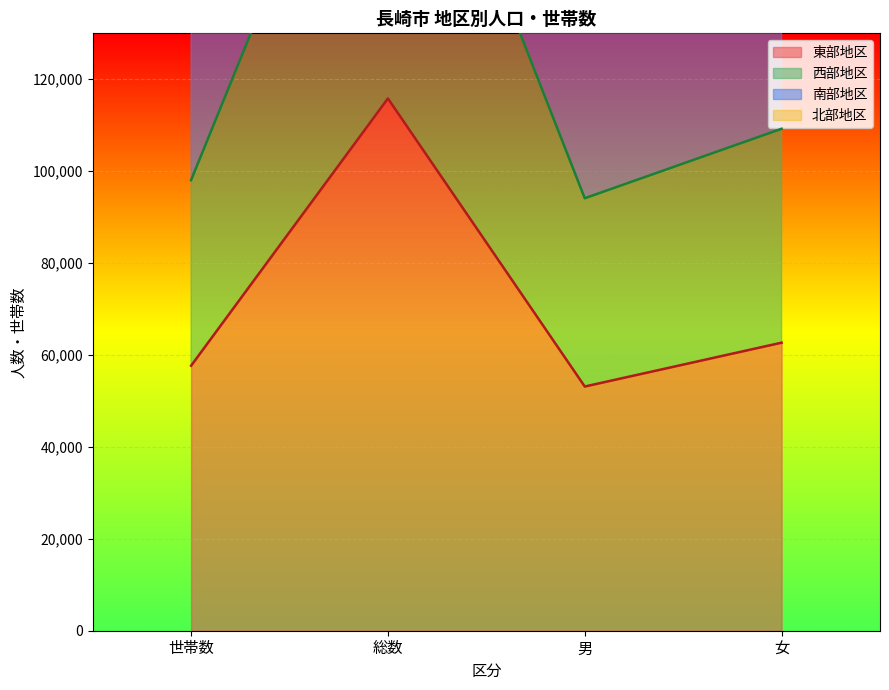

At how many categories does at least one series exceed 58610?

4